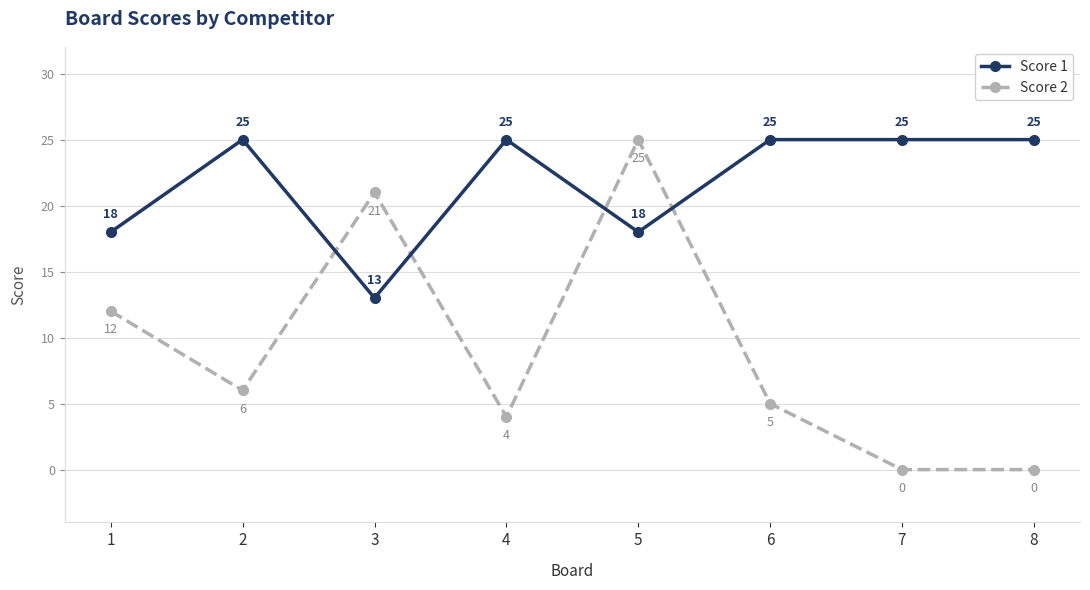

What value does the Score 2 series have at 2?

6